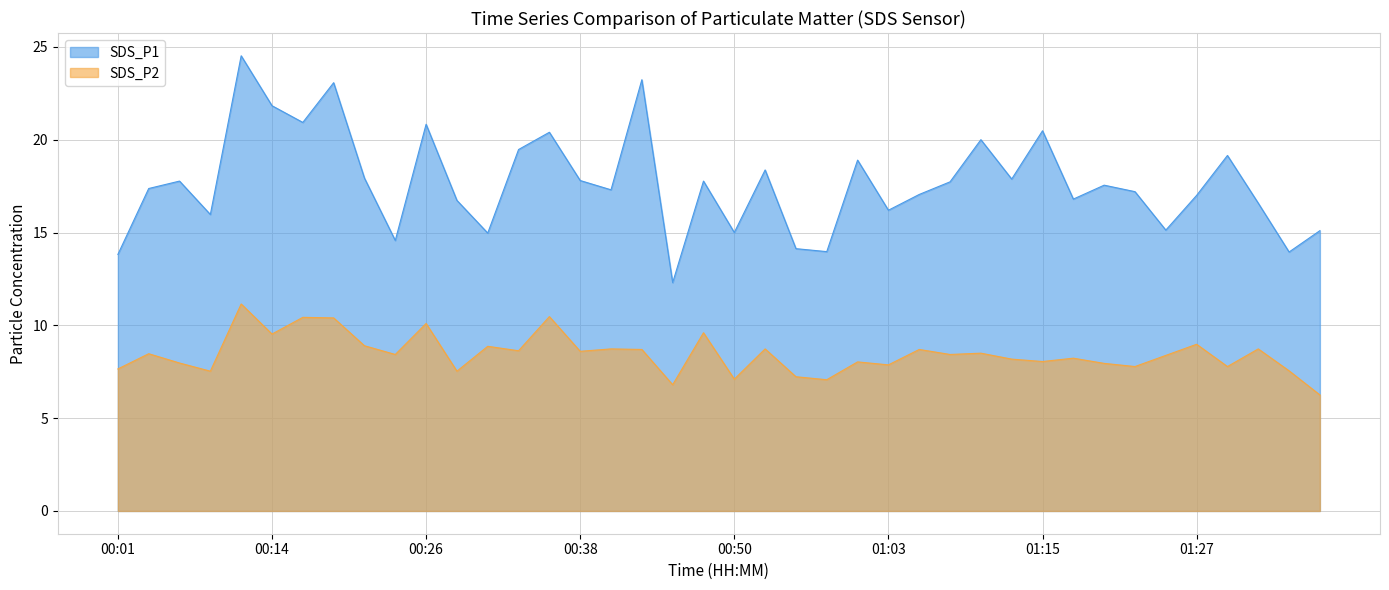

What is the total value across all series at 00:38?

26.4